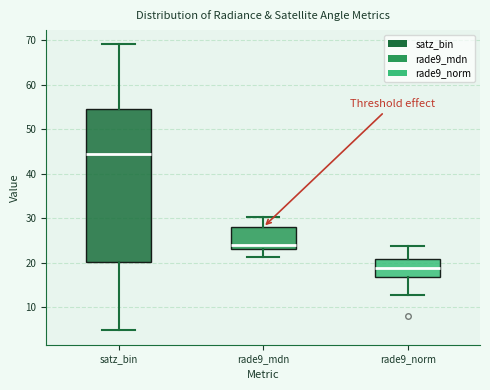

Reading left to right, read every box against the y-axis: the position of its median line, the range the box covers, and the ends of its whiskers. The values are not printed on the chart, so give them approximately, as read against the axis.

satz_bin: median 44, box 20 to 54, whiskers 5 to 69
rade9_mdn: median 24, box 23 to 28, whiskers 21 to 30
rade9_norm: median 19, box 17 to 21, whiskers 13 to 24